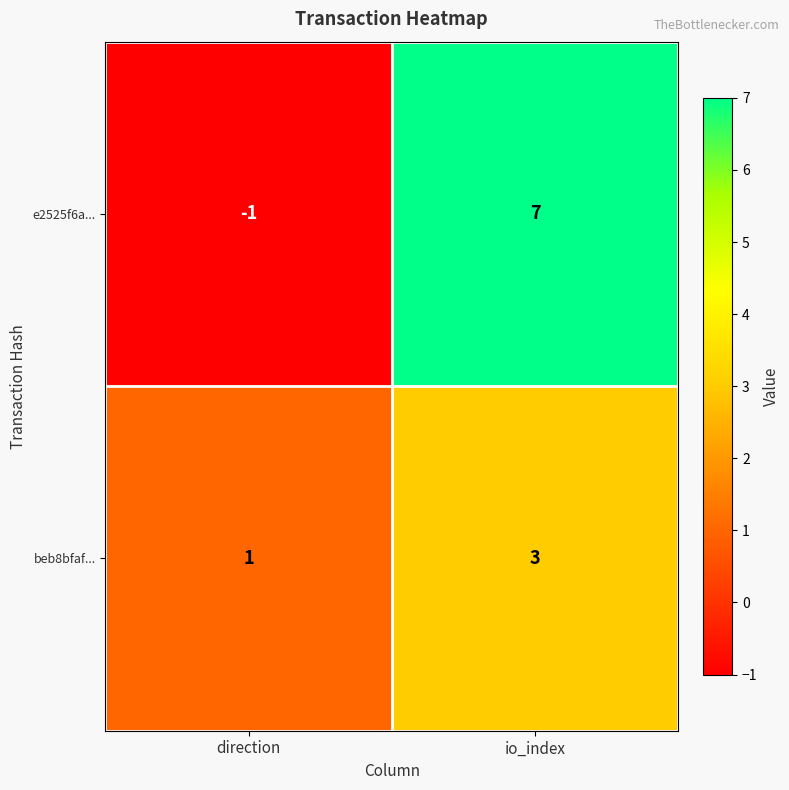

At how many categories does at least one series exceed 0?

2